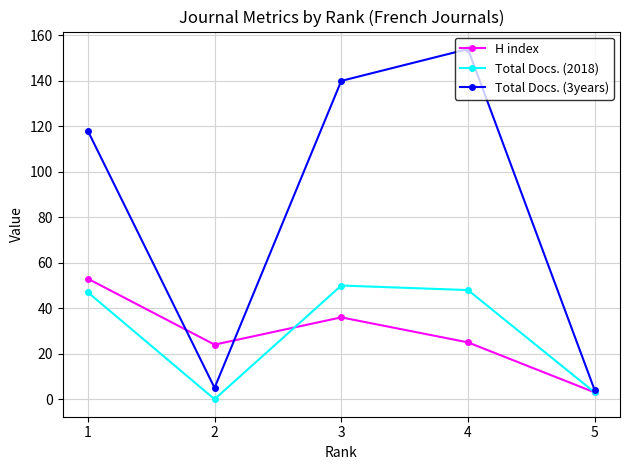

Is it true that Total Docs. (2018) equals 3 at 5?

True